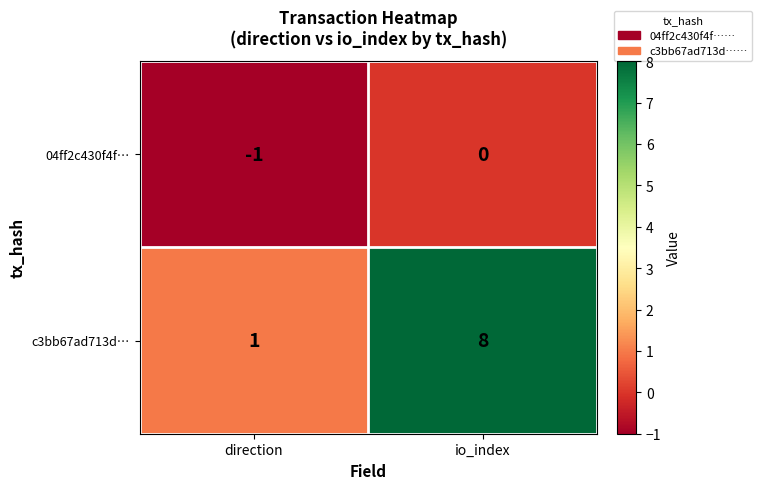

Rank the series by their average value, from lowest to highest.

04ff2c430f4f…, c3bb67ad713d…